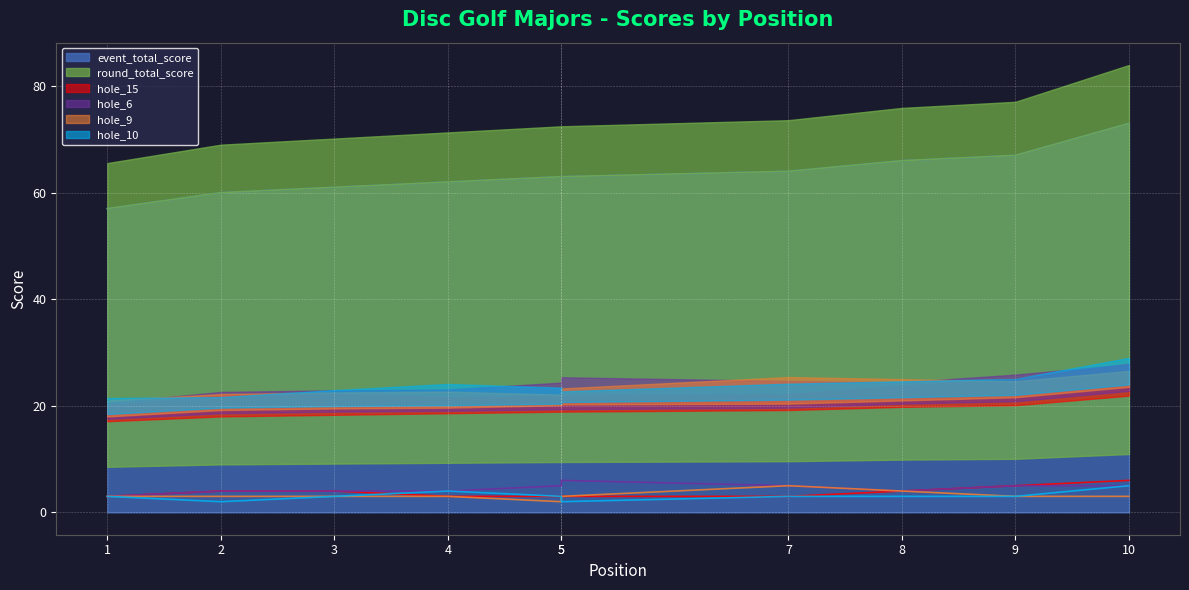

True or false: round_total_score has a value of 24 at 9.

False